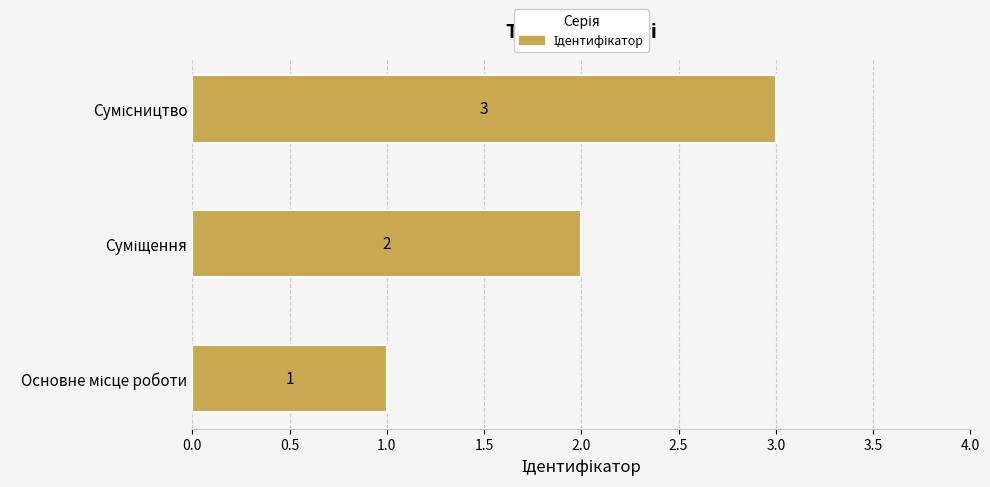

What is the greatest value displayed?

3